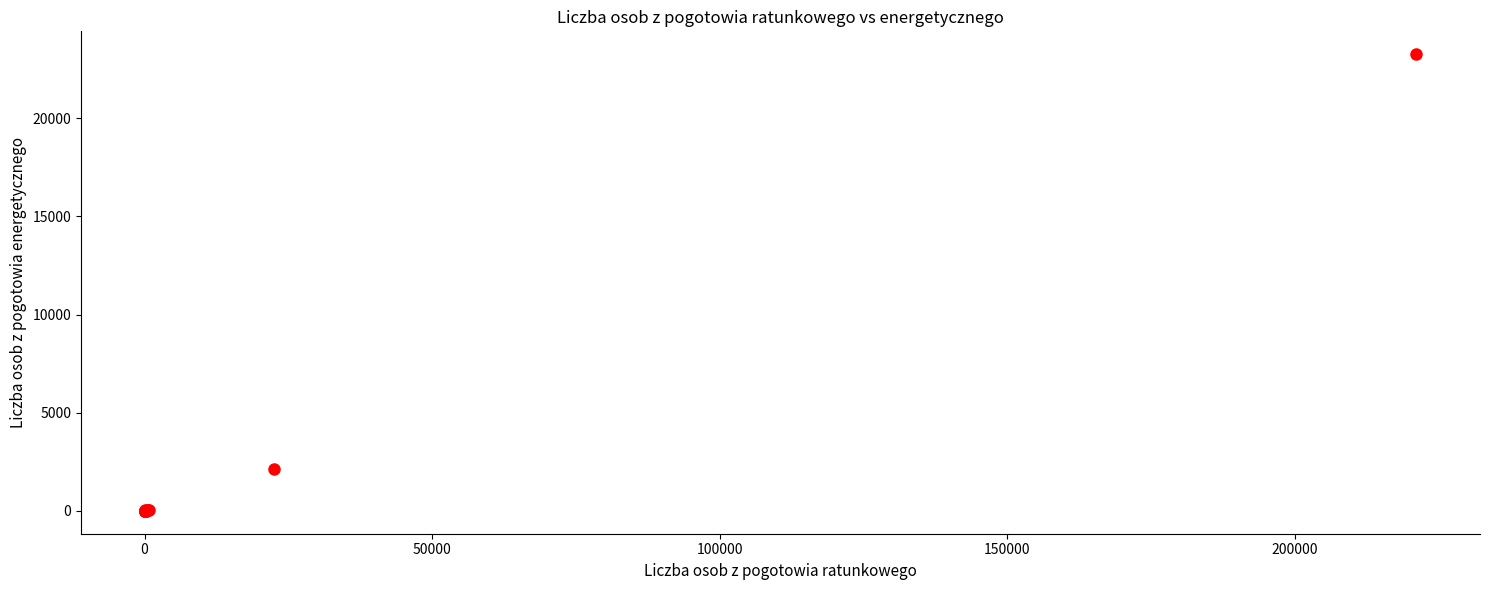

What Y value in the scatter plot is closest to 11635?

2138